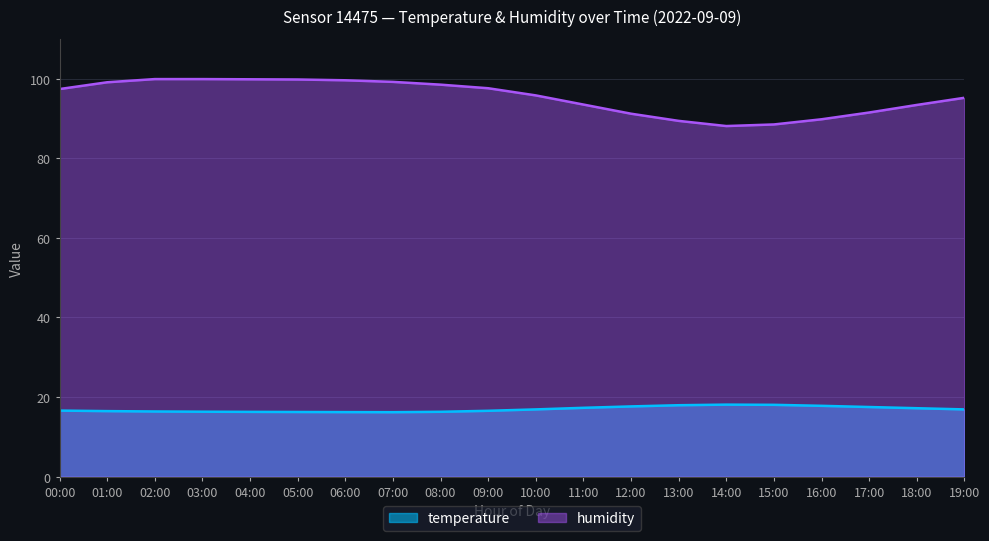

Which series has the largest total across all categories?

humidity